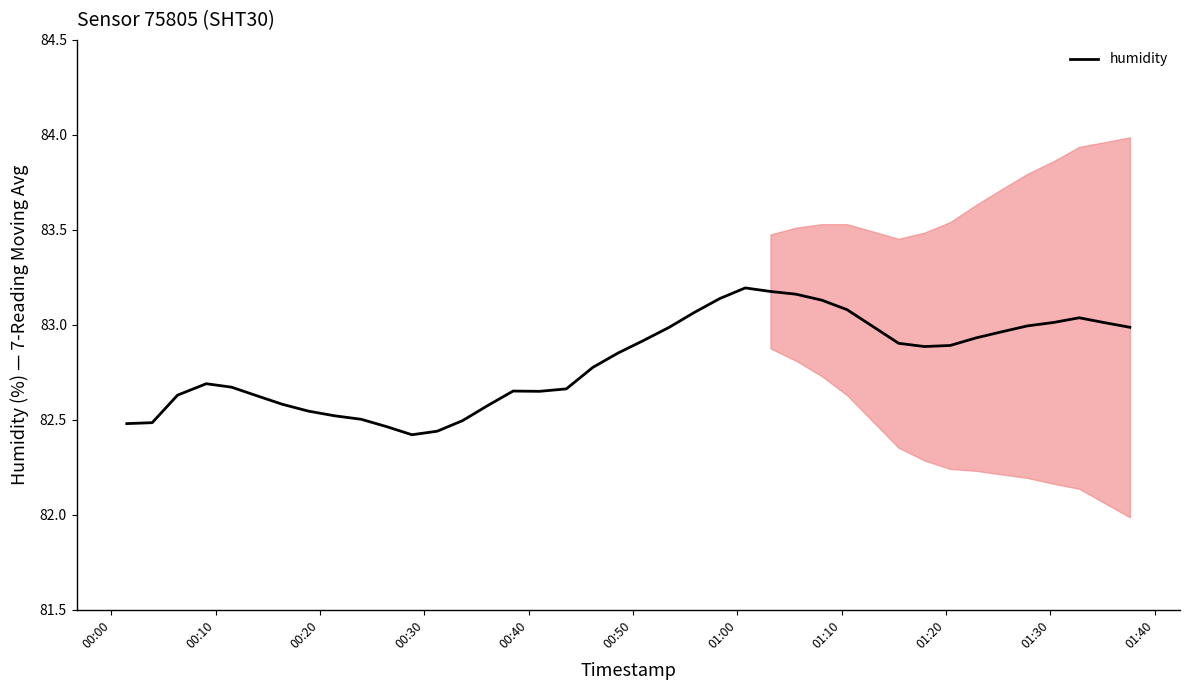

What position from the left is 01:20?

9